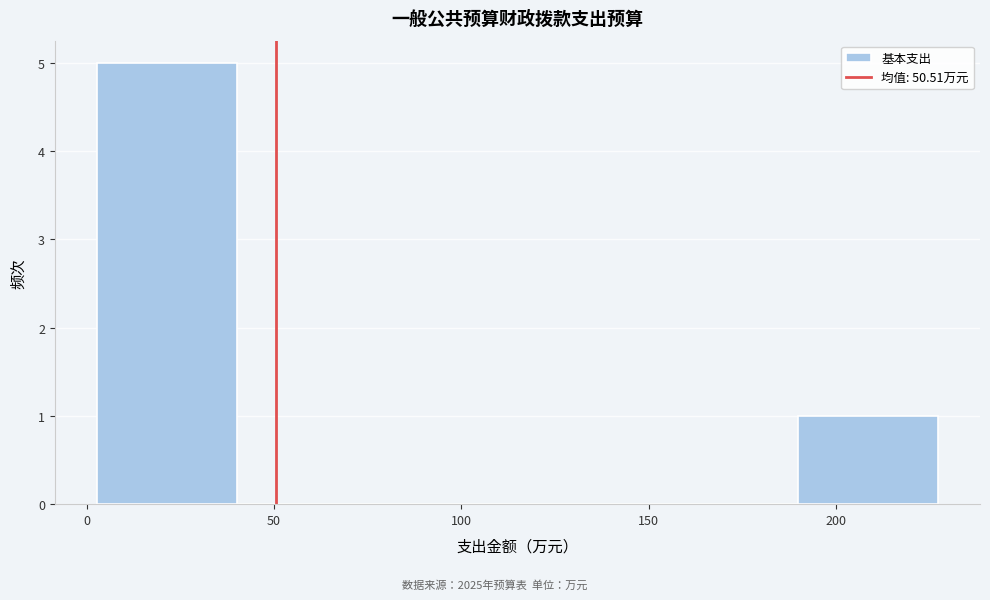

Reading left to right, transcribe this chart: for each bar, give the range it covers on the x-axis and its height. Neither the bar edges nor the heights are printed on the chart, so give them approximately, as read against the axes.

5 to 40: 5
40 to 80: 0
80 to 115: 0
115 to 150: 0
150 to 190: 0
190 to 225: 1